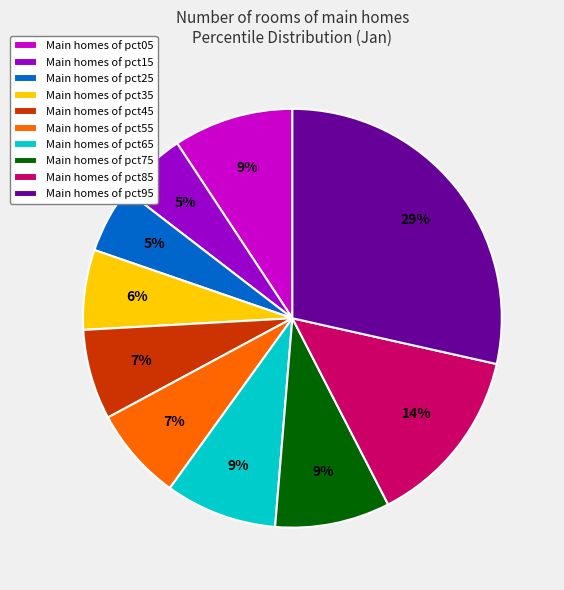

The Main homes of pct25 slice represents 1% of the pie. True or false?

False